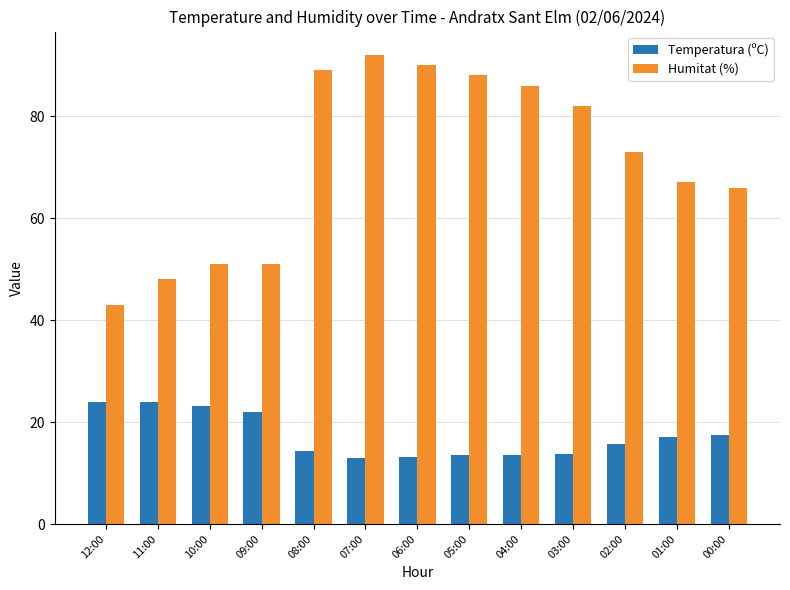

Read the Humitat (%) value at 10:00.

51.0